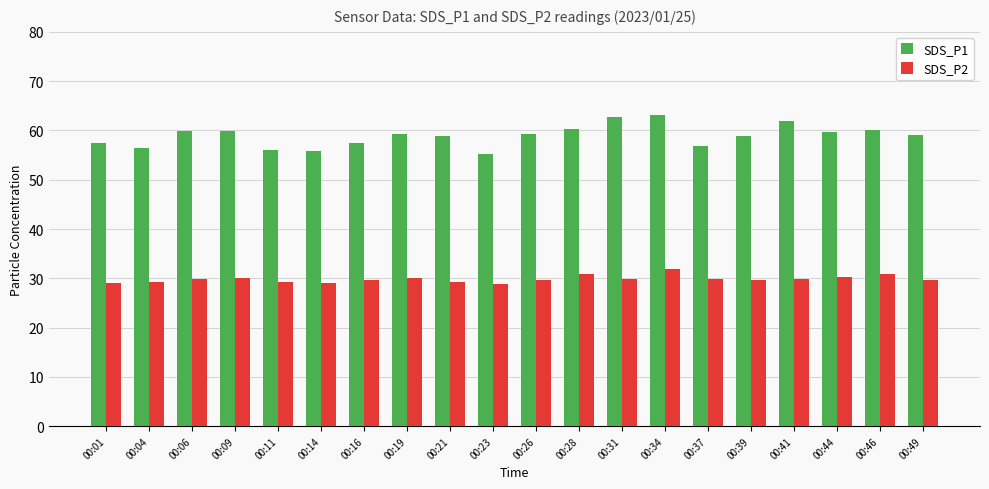

True or false: SDS_P2 has a value of 18.4 at 00:09.

False